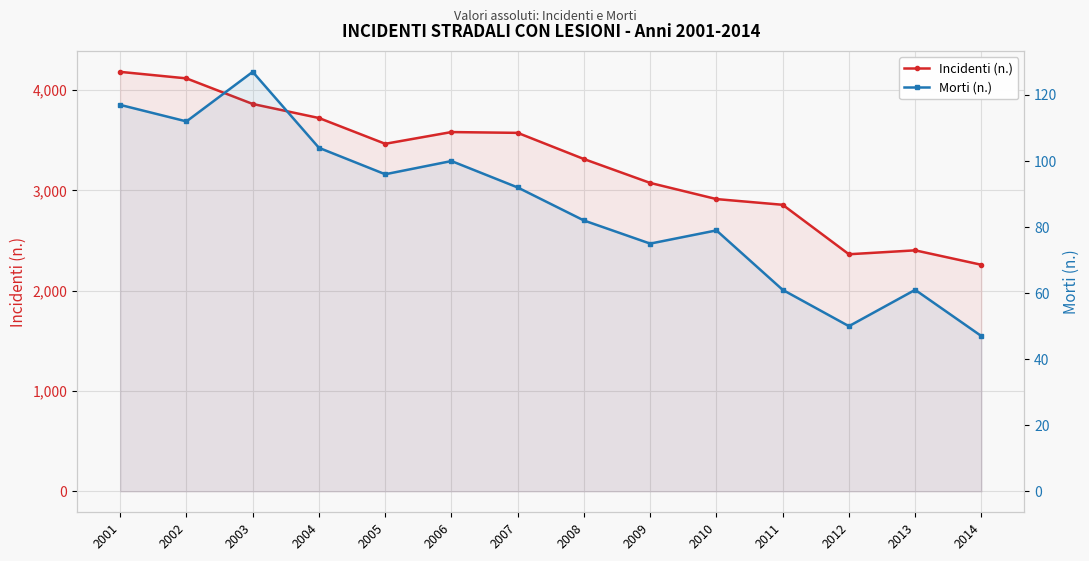

What is the total value across all series at 2012?

2413